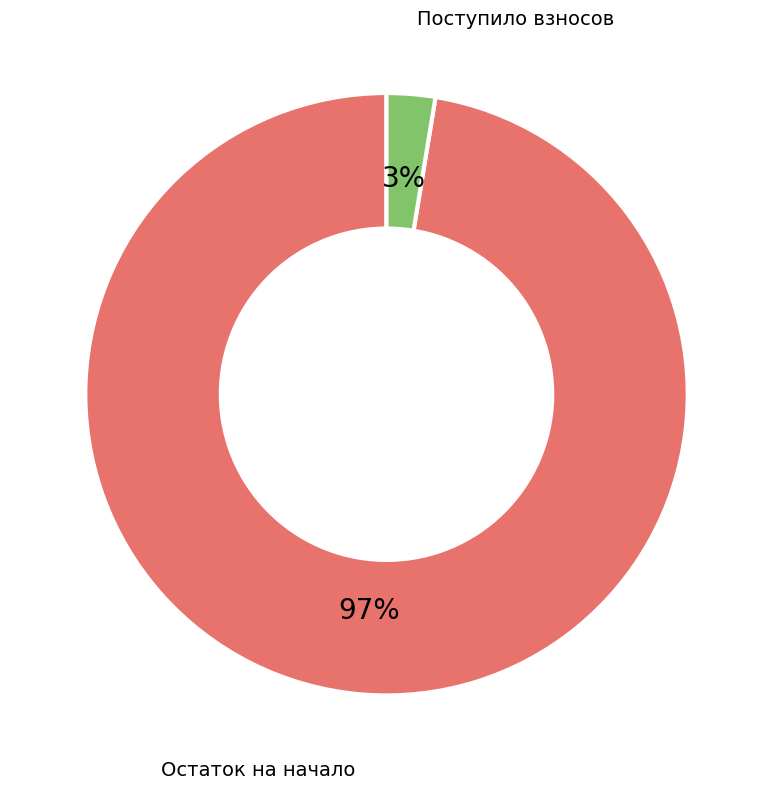

Does any single category account for the majority?

Yes